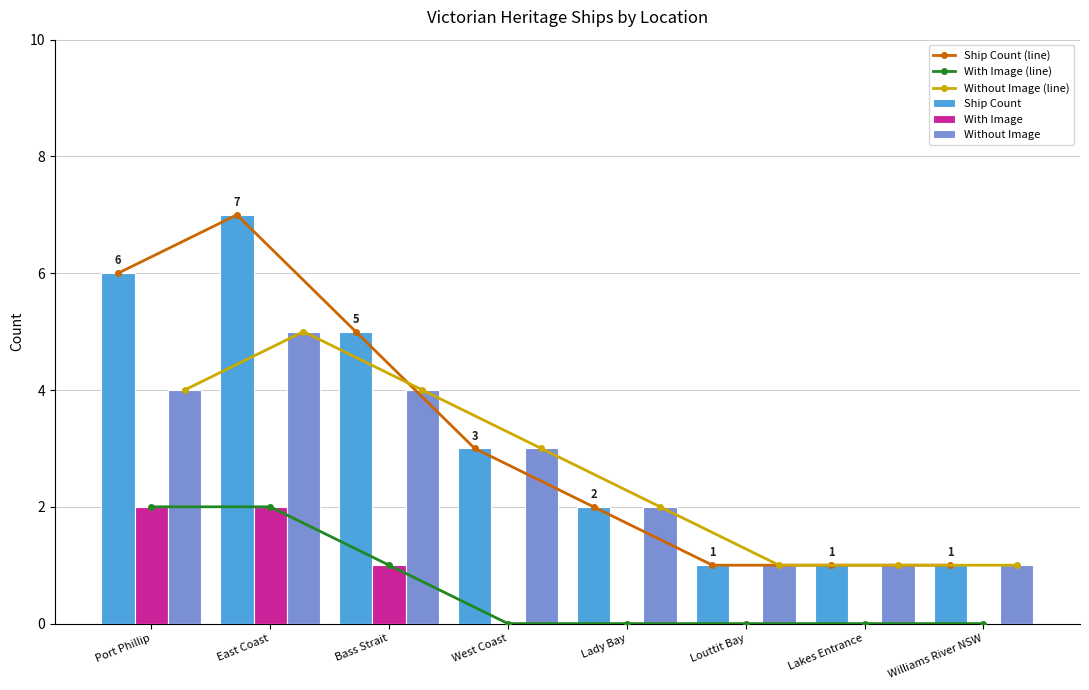

Count the number of data series in this chart.

6